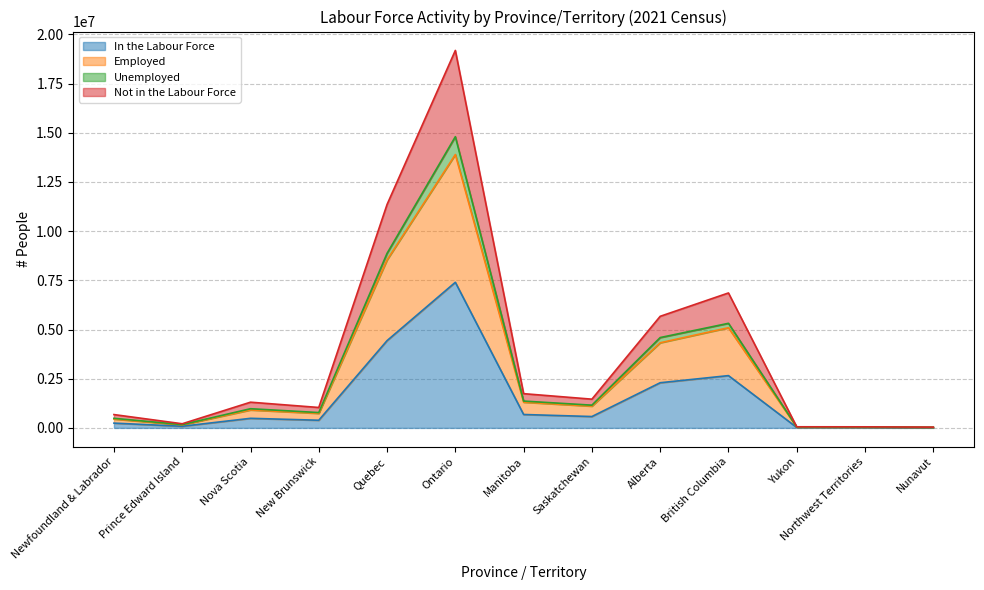

What is the average value of the Employed series?

2817849